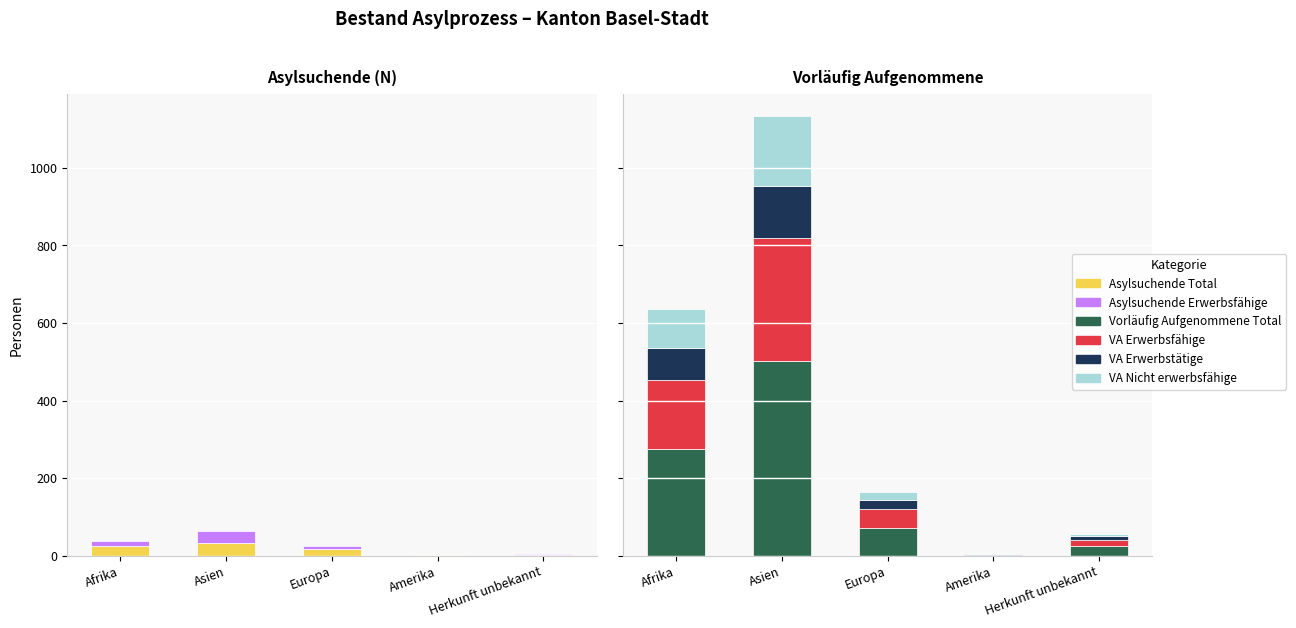

Which series has the largest total across all categories?

Vorläufig Aufgenommene Total (col_7)